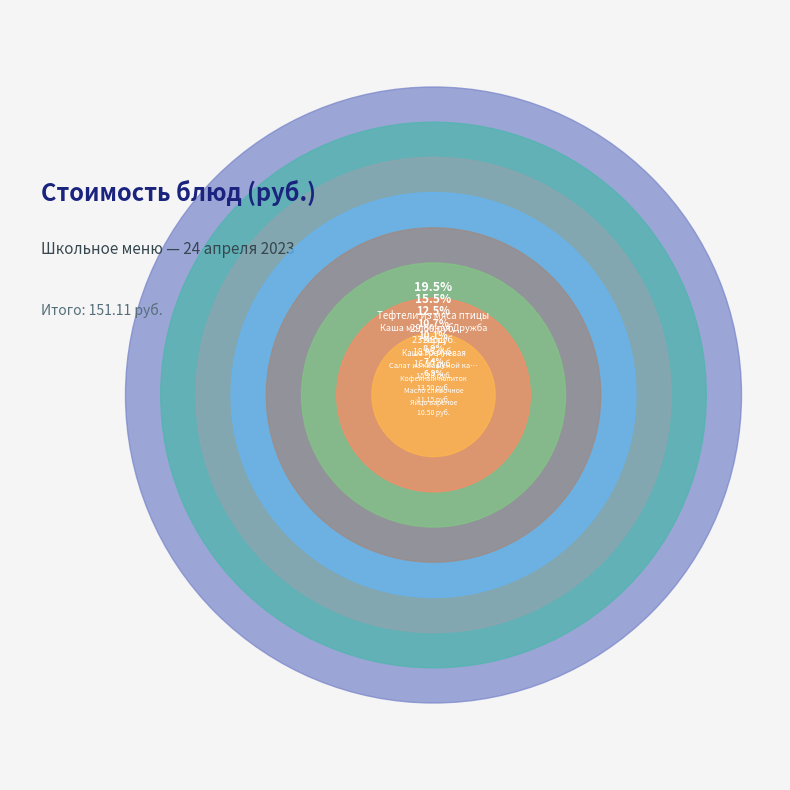

What percentage do Яйцо вареное and Хлеб ржаной (завтрак) together represent?

7.6%